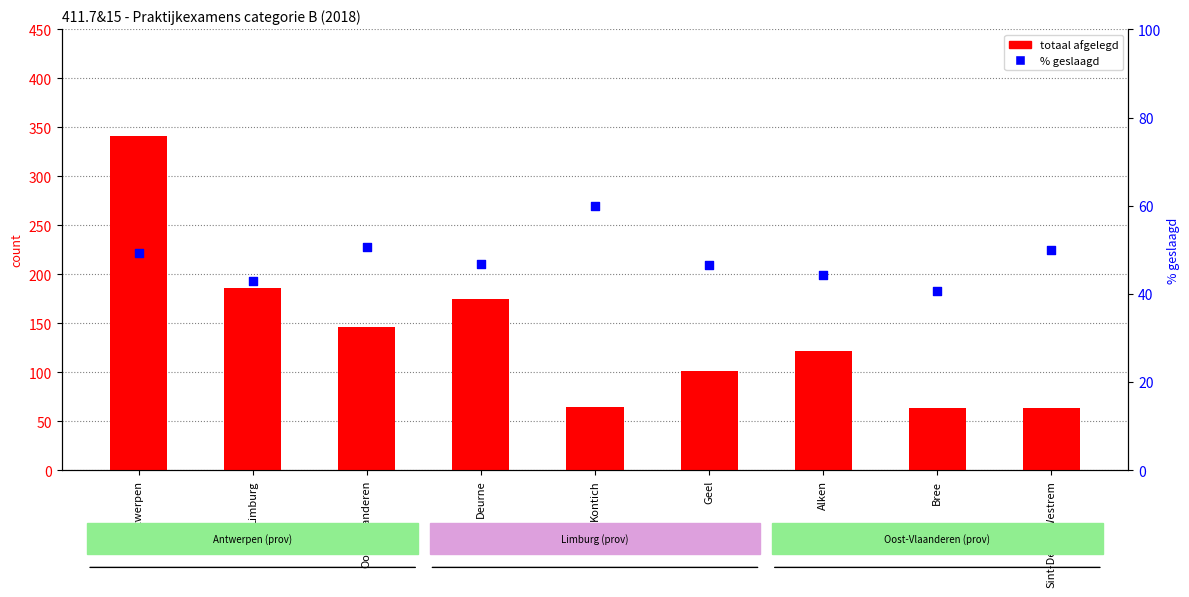

At which category is the sum across all series the highest?

Antwerpen